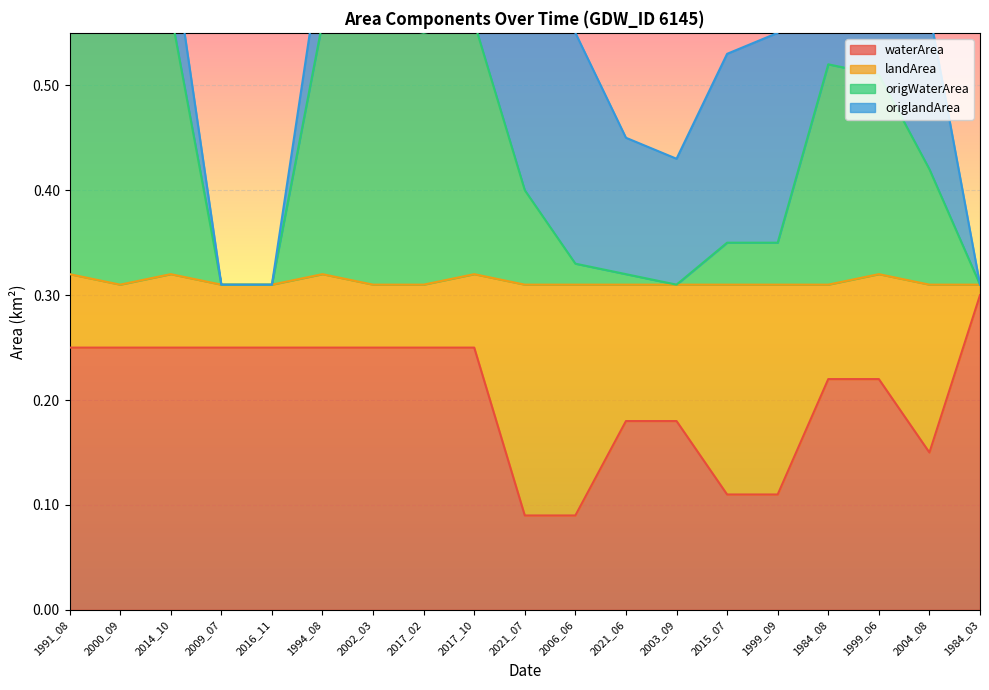

What is the highest value of the waterArea series?

0.3